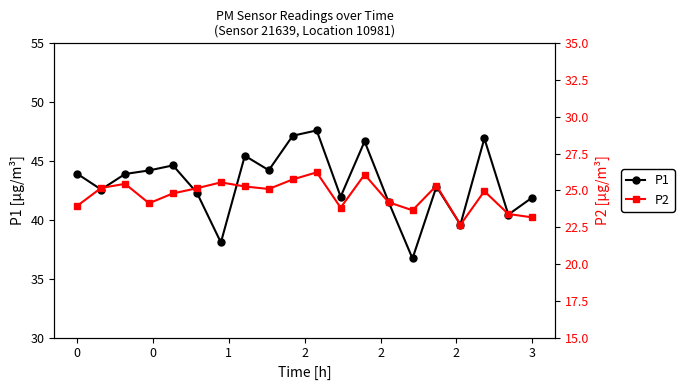

List the series in order of their peak value, lowest first.

P2, P1